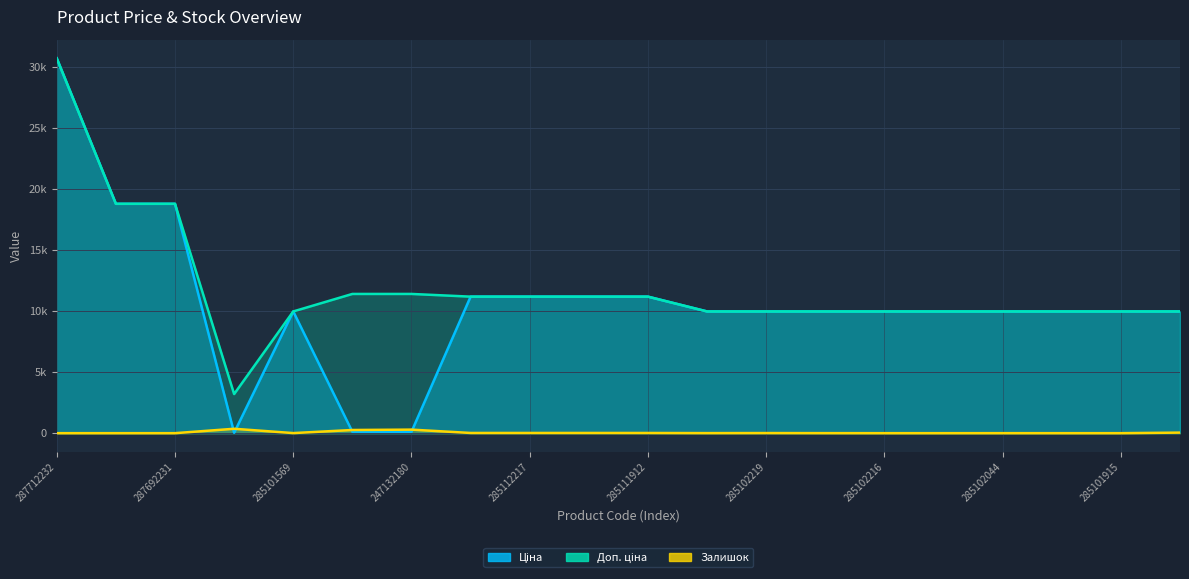

What is the label of the 5th point from the right?

285102120